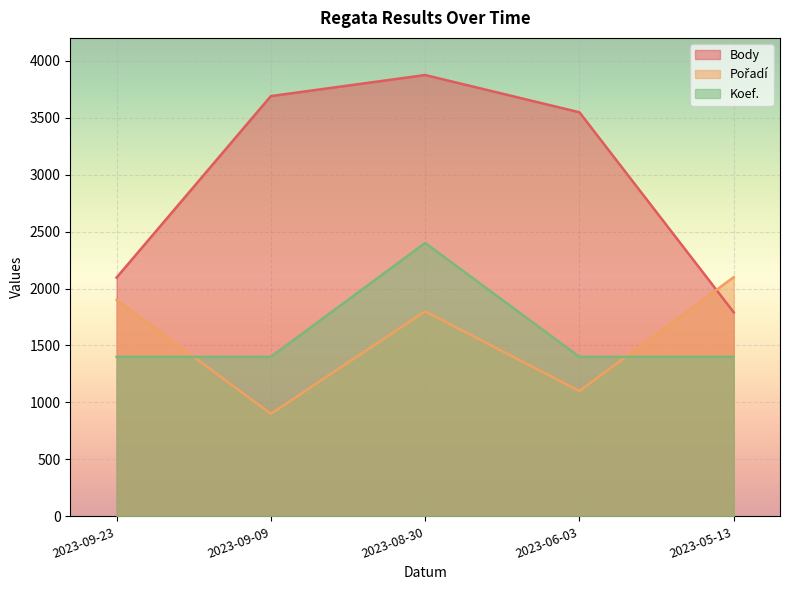

Does the chart display data point markers on the line(s)?

No